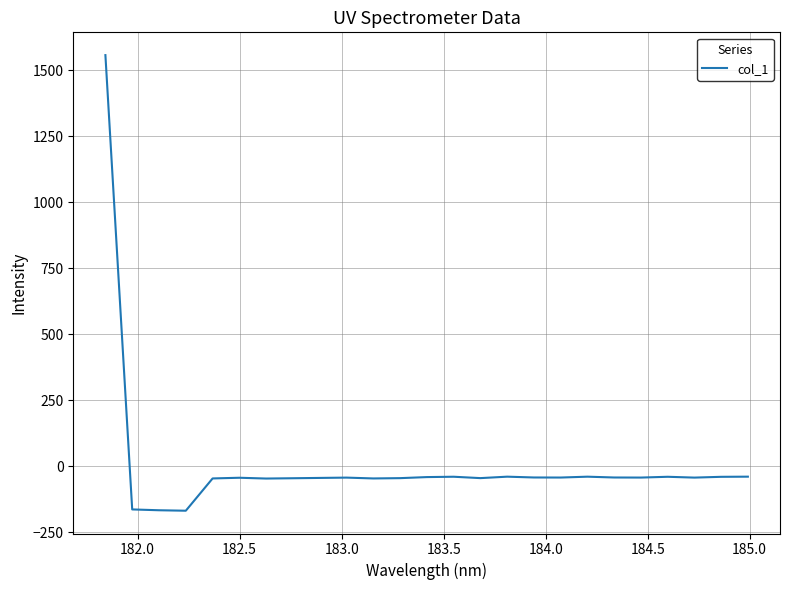

What is the smallest value displayed?

-168.4